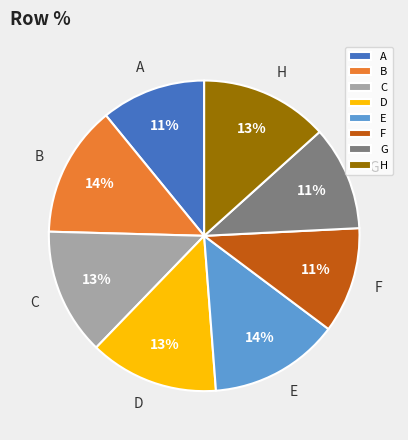

Does A account for over 50% of the chart?

No